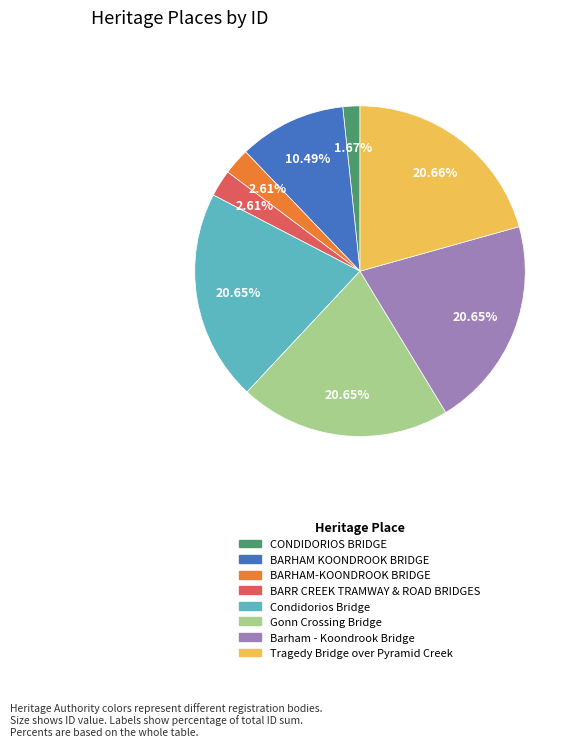

Does BARR CREEK TRAMWAY & ROAD BRIDGES account for over 50% of the chart?

No